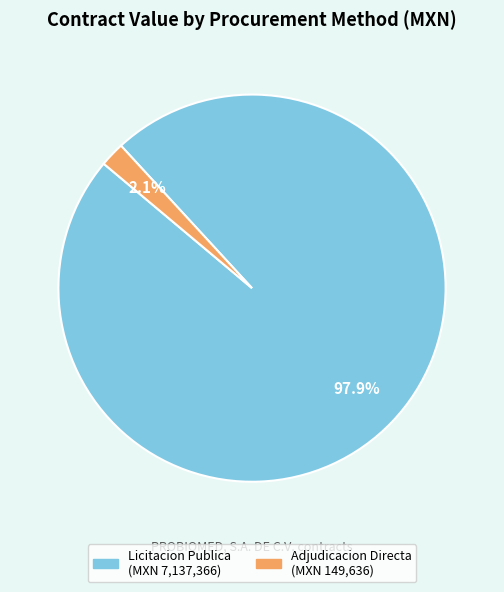

What is the total percentage of Adjudicacion Directa and Licitacion Publica?

100.0%